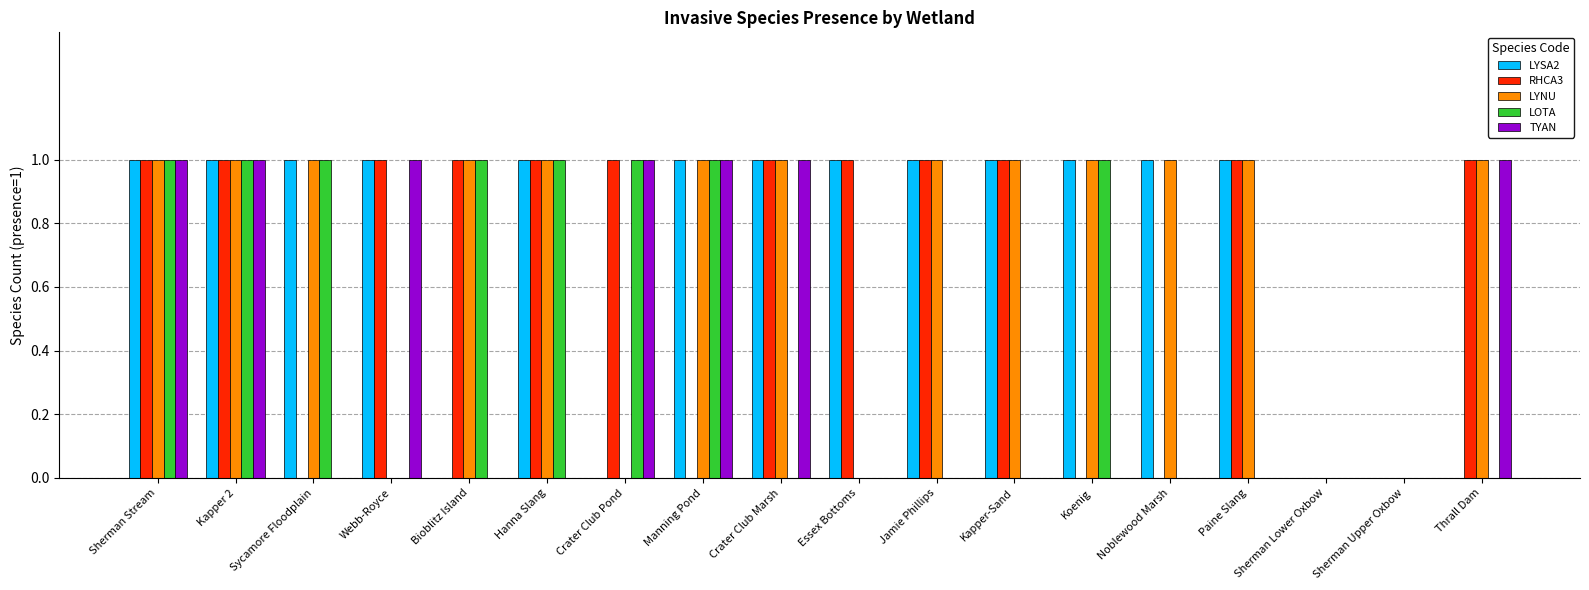

Is it true that LYNU equals 0 at Crater Club Pond?

True